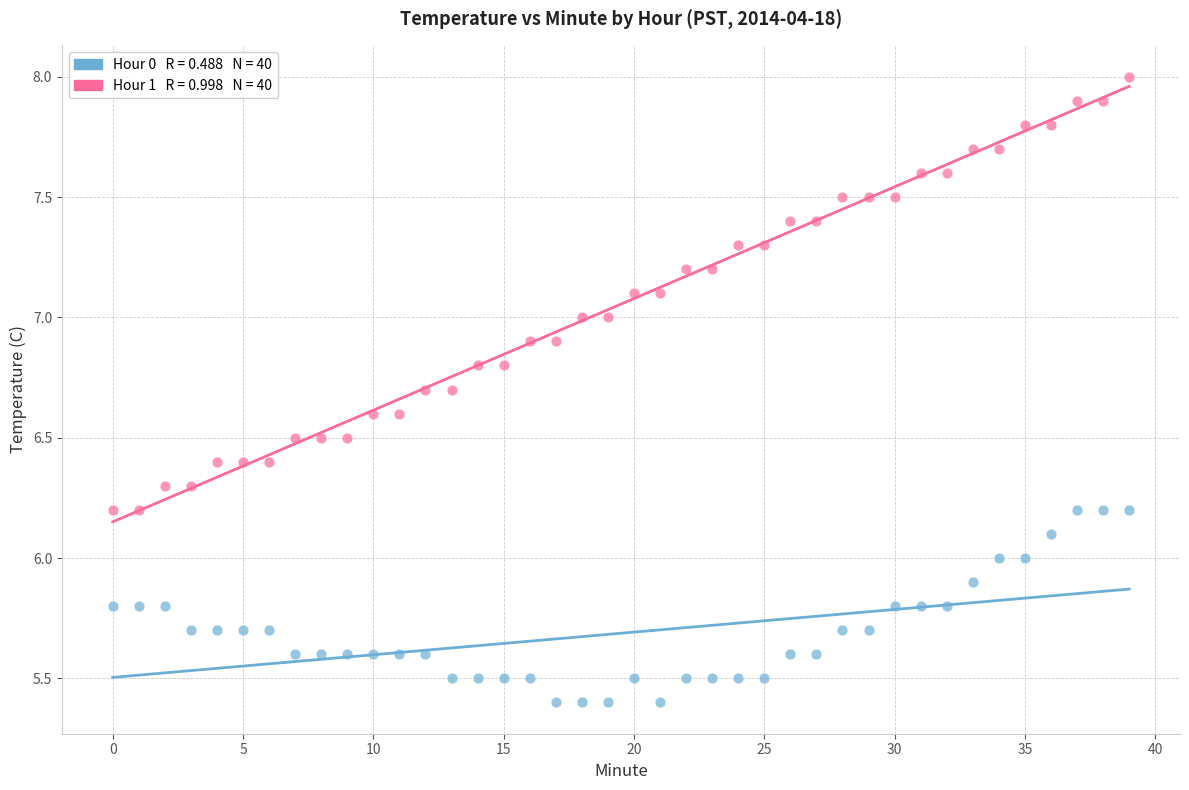

Across all data points, what is the range of Y values (max minus min)?

2.6